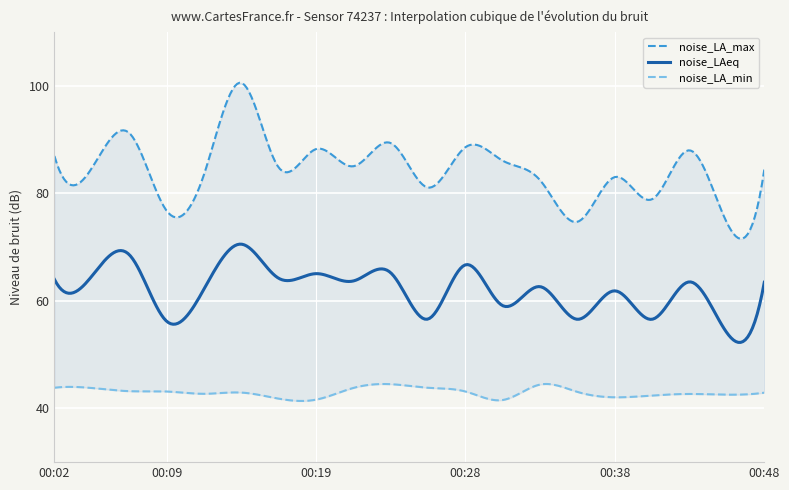

True or false: noise_LA_max and noise_LAeq cross at least once.

False